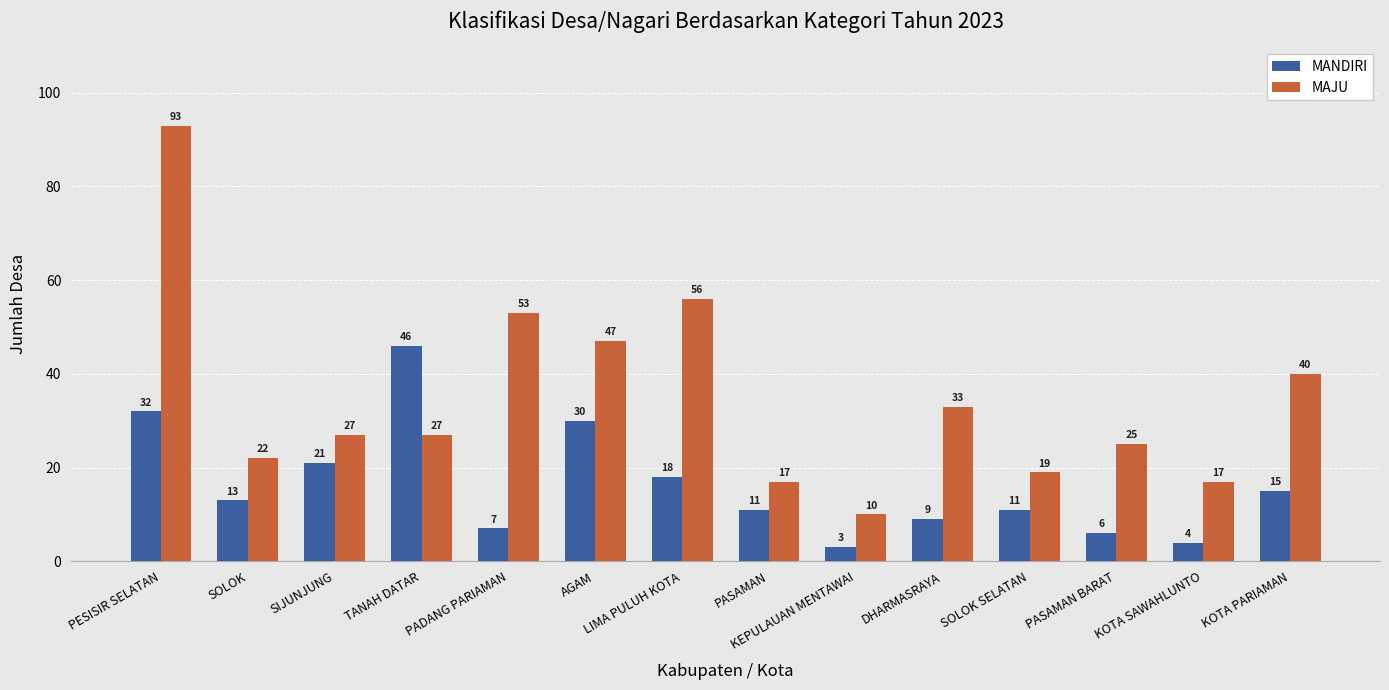

What is the spread (max minus min) of values at TANAH DATAR?

19